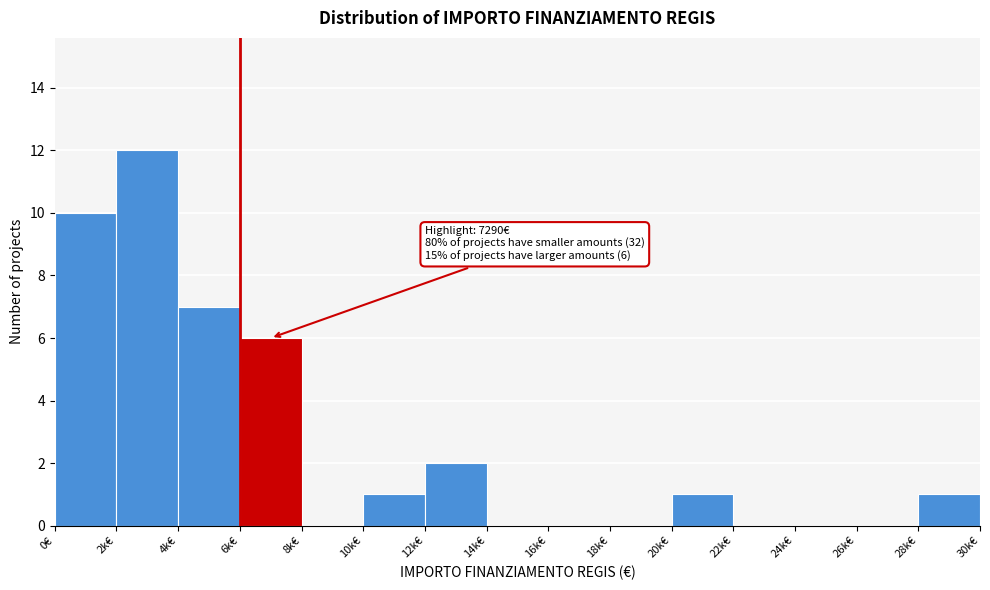

Reading left to right, transcribe all the data shown in this chart.

0€=10	2k€=12	4k€=7	6k€=6	8k€=0	10k€=1	12k€=2	14k€=0	16k€=0	18k€=0	20k€=1	22k€=0	24k€=0	26k€=0	28k€=1